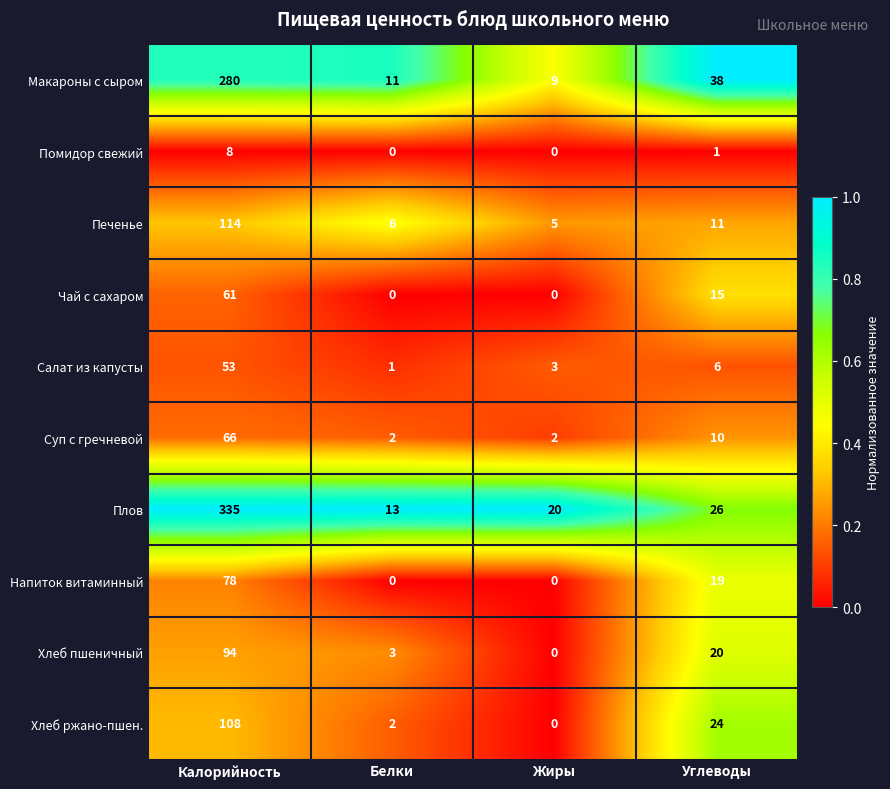

What is the difference between the maximum and minimum values in the Печенье series?

109